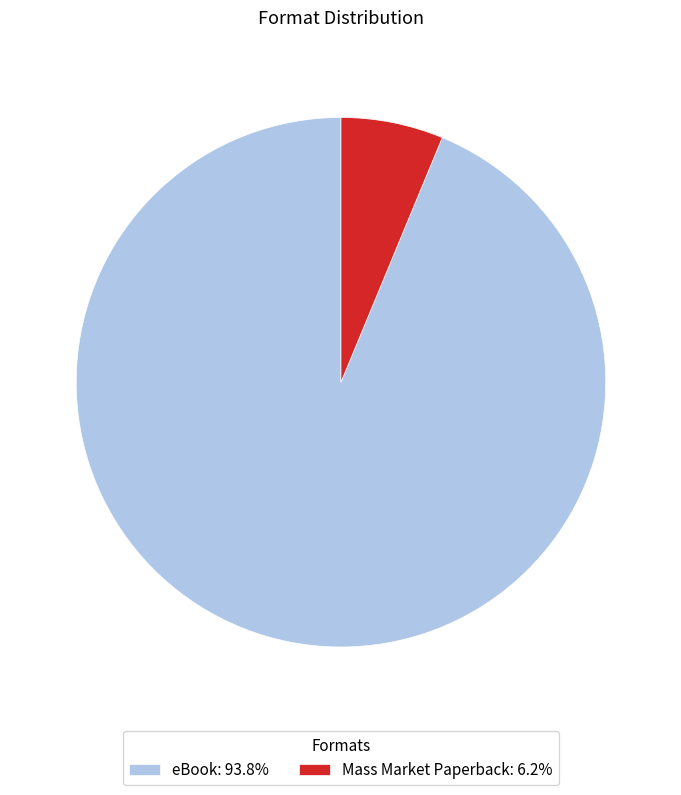

Is there any slice that represents more than half of the pie?

Yes